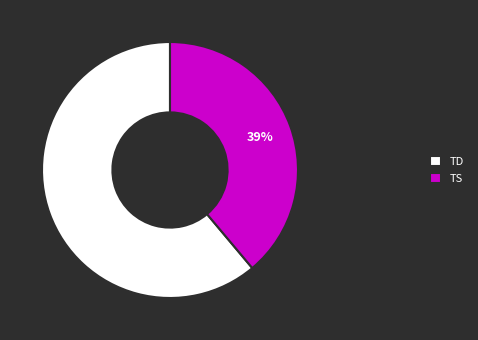

What is the ratio of the value at TS to the value at TD?

0.6